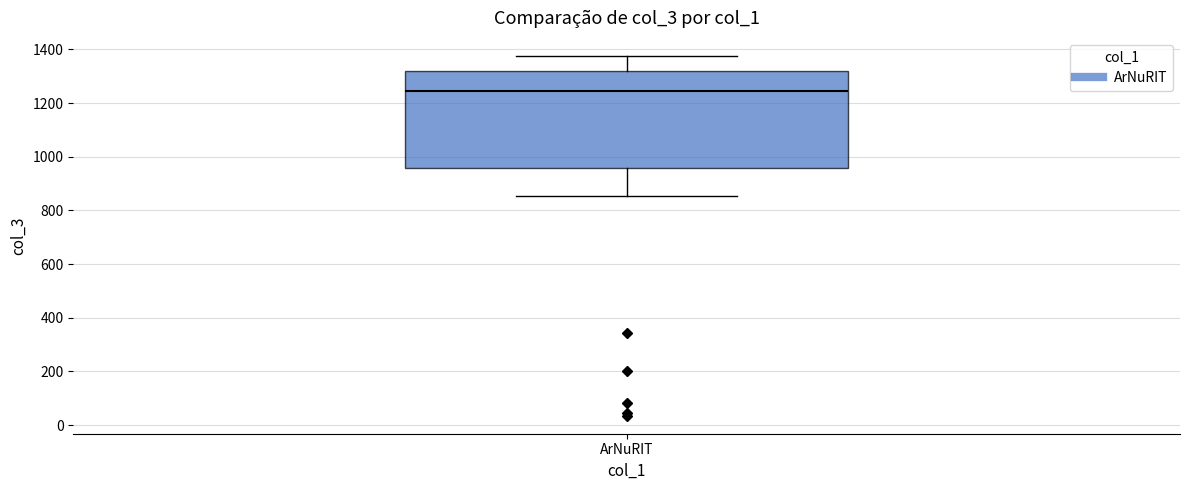

Read this box plot against the y-axis: the position of the median line, the range covered by the box, and the ends of both whiskers. The values are not printed on the chart, so give them approximately, as read against the axis.

median 1240, box 960 to 1320, whiskers 860 to 1380